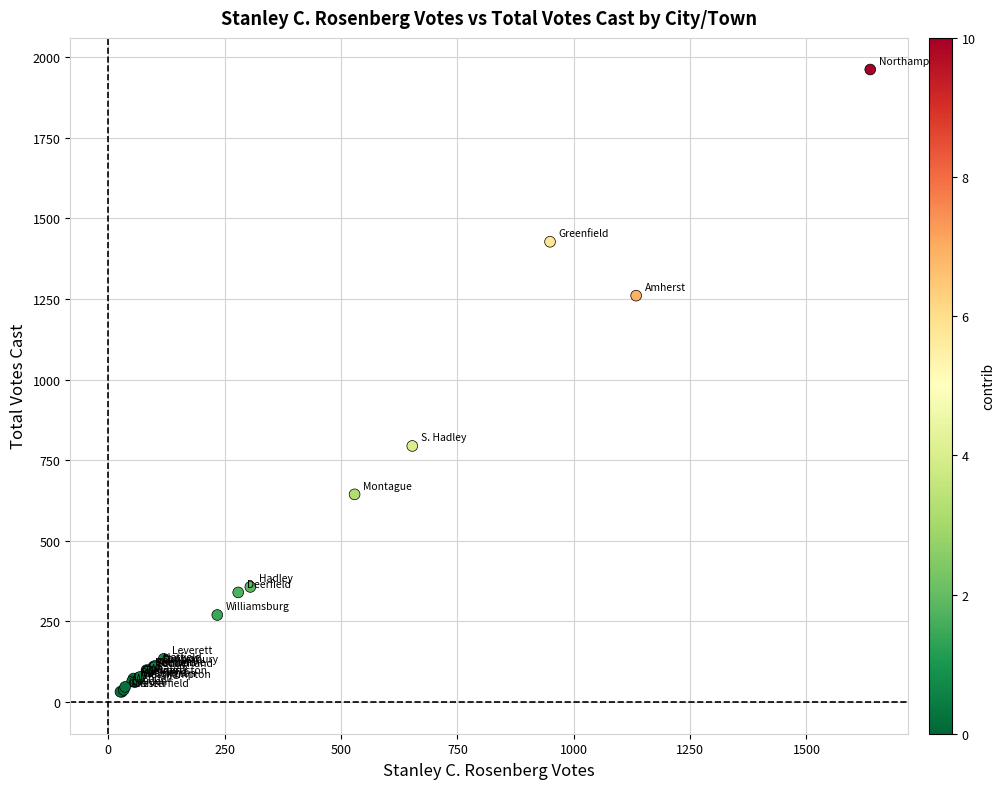

What Y value in the scatter plot is closest to 996?

794